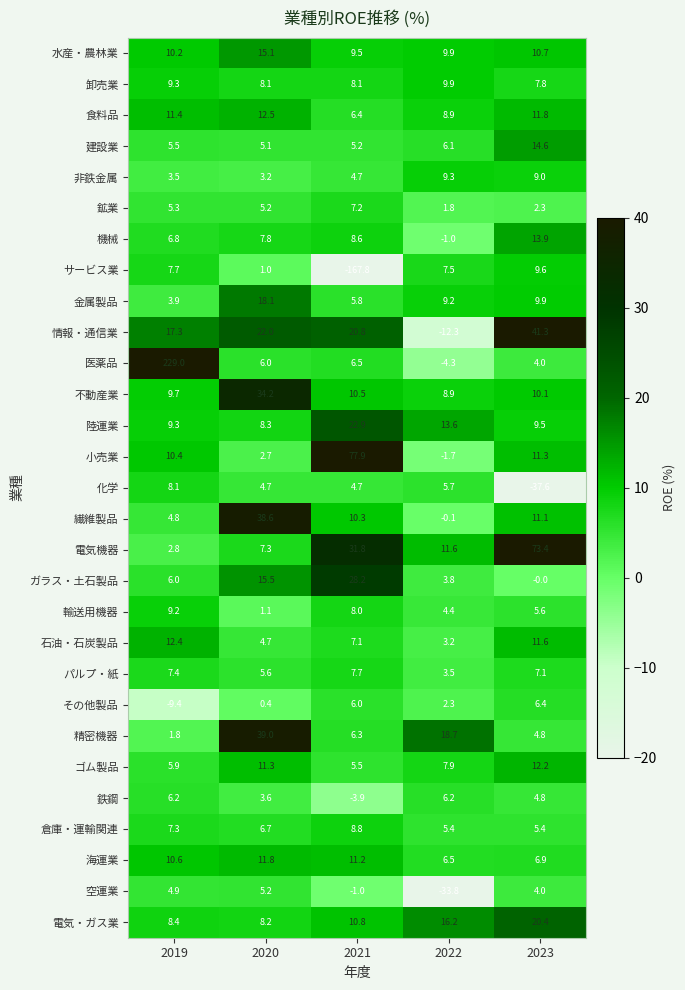

The 金属製品 series shows 9.9 at 2023. True or false?

True